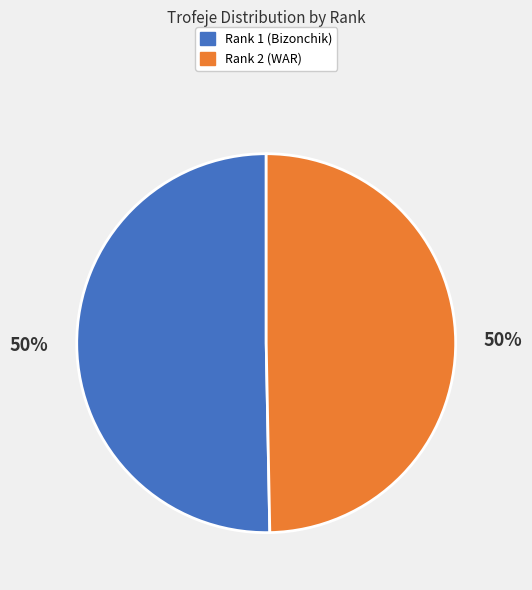

Do Rank 1 (Bizonchik) and Rank 2 (WAR) together represent more than half of the pie?

Yes